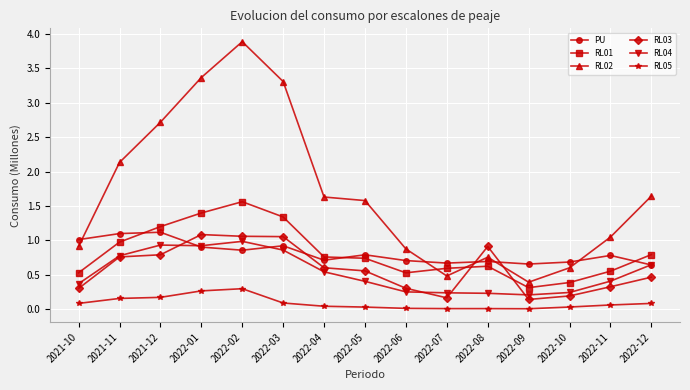

What is the label of the 15th point from the left?

2022-12